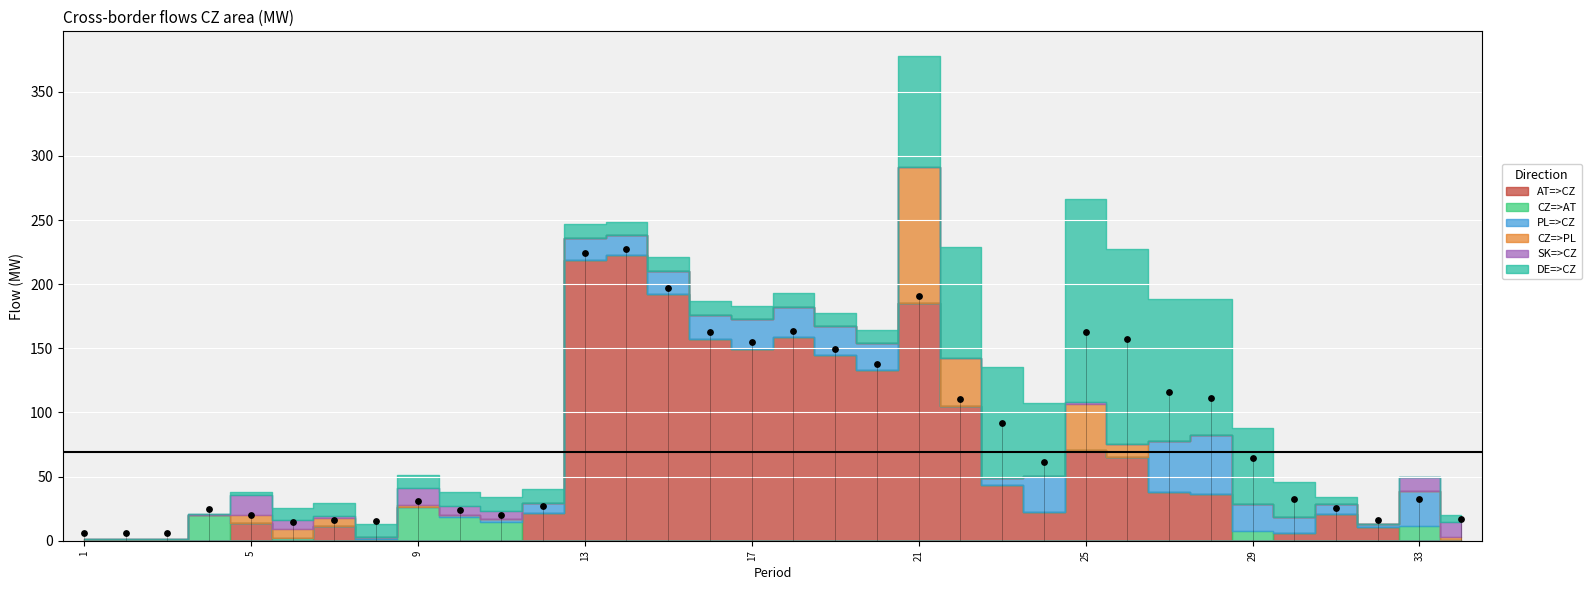

What is the range of Y values (max minus min)?

221.8